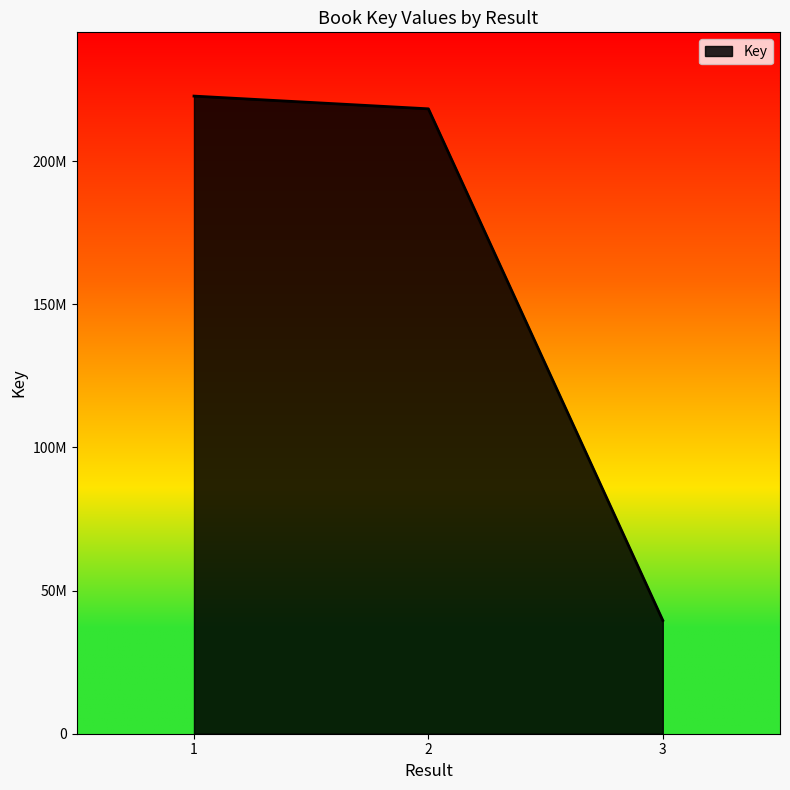

Is it true that the value at 2 is 218290145?

True